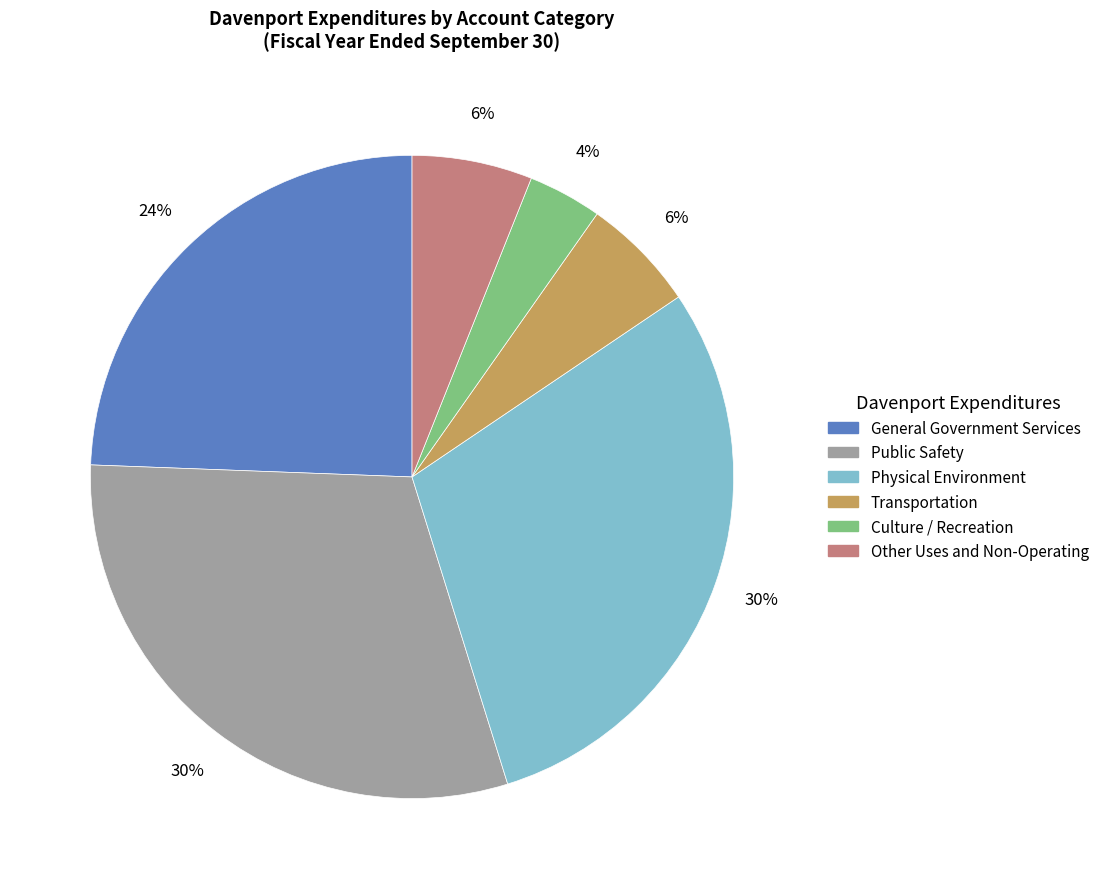

Which category has the smallest portion of the pie?

Culture / Recreation